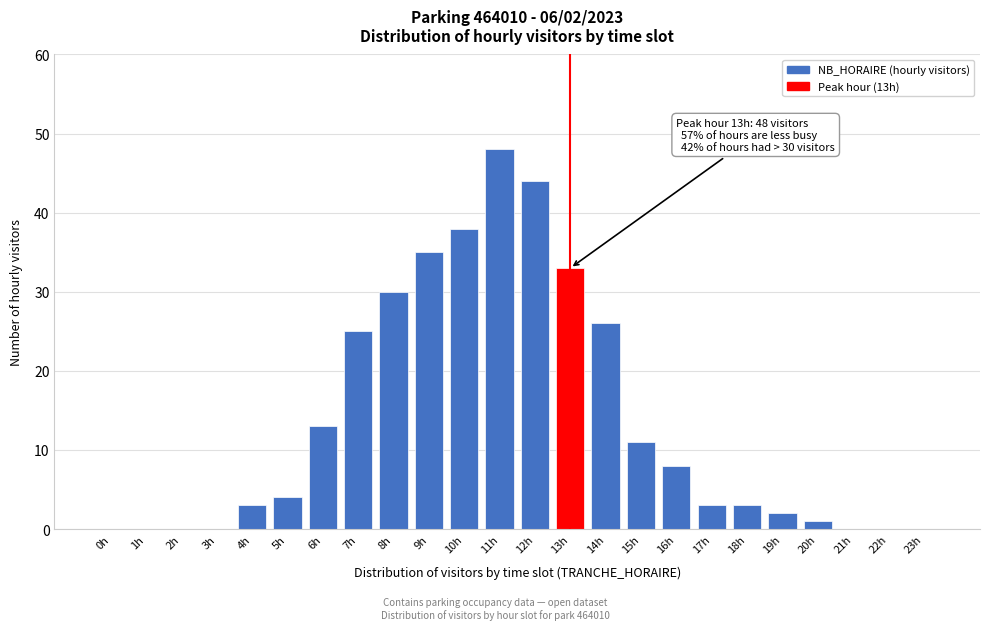

Reading left to right, transcribe all the data shown in this chart.

0h=0	1h=0	2h=0	3h=0	4h=3	5h=4	6h=13	7h=25	8h=30	9h=35	10h=38	11h=48	12h=44	13h=33	14h=26	15h=11	16h=8	17h=3	18h=3	19h=2	20h=1	21h=0	22h=0	23h=0